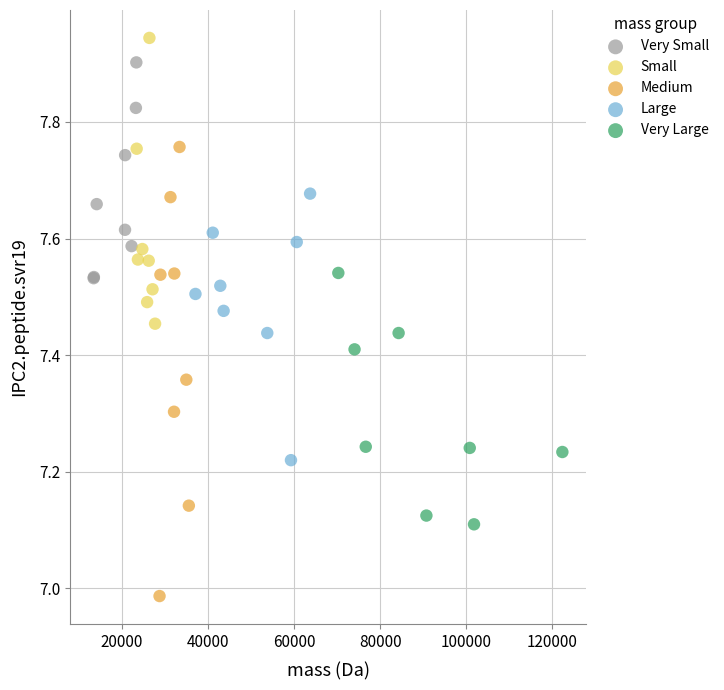

Which series contains the lowest Y value?

Medium